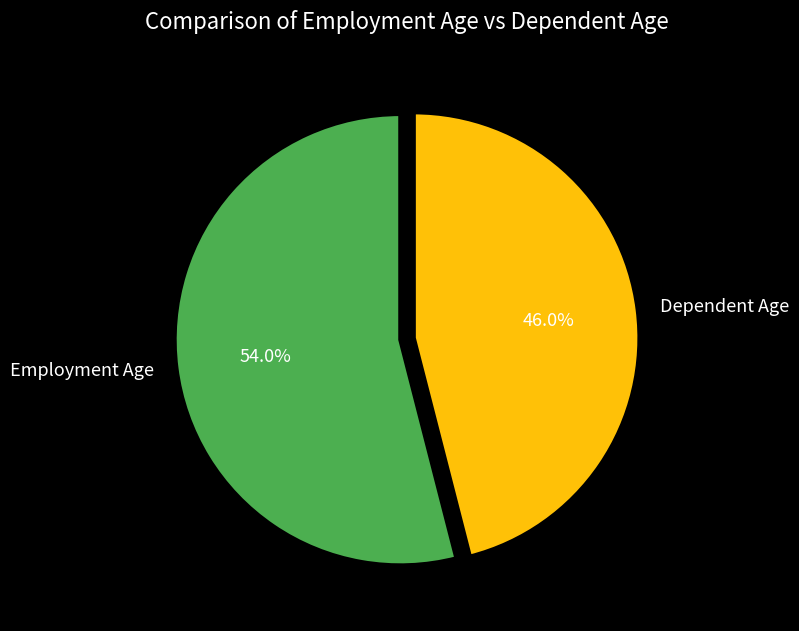

Which slice is the smallest?

Dependent Age